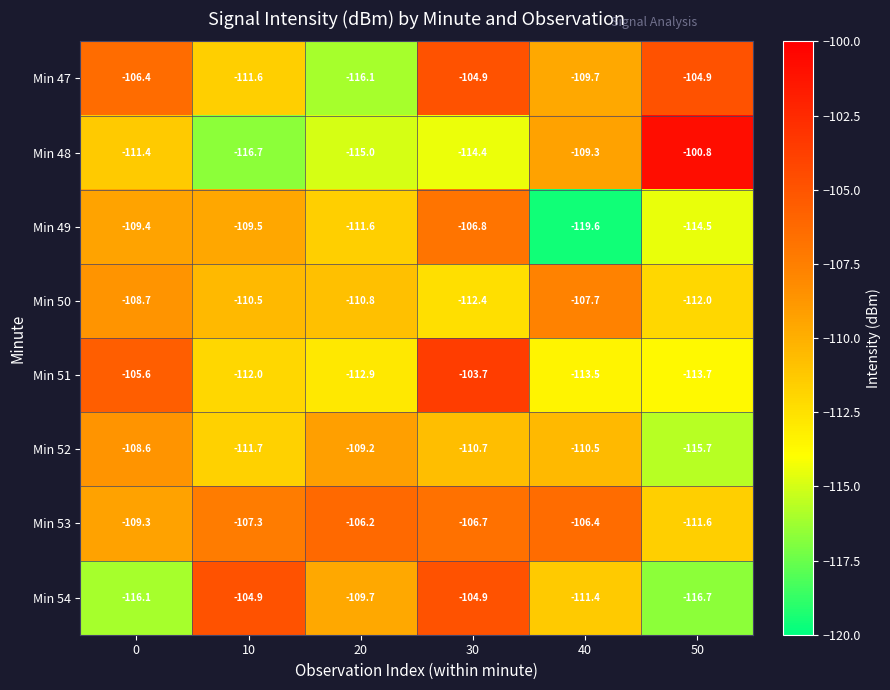

What is the average value of the Min 48 series?

-111.3